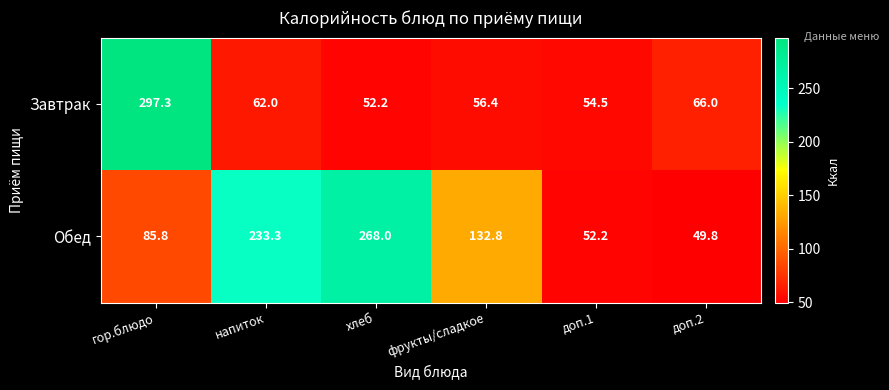

Reading left to right, list all the values displayed in this chart.

Завтрак: 297.3	62.0	52.2	56.4	54.5	66.0
Обед: 85.8	233.3	268.0	132.8	52.2	49.8